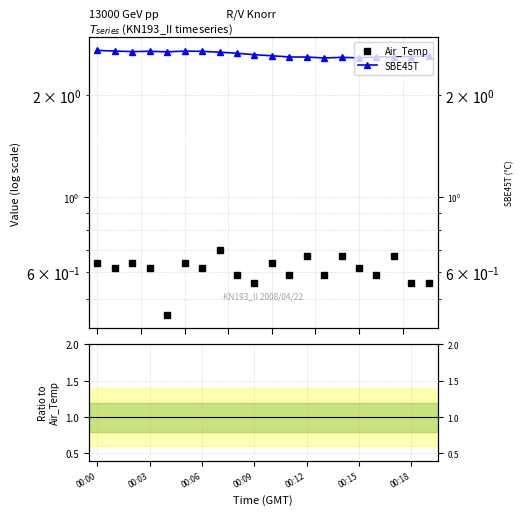

What is the average value of the Air_Temp series?

0.6